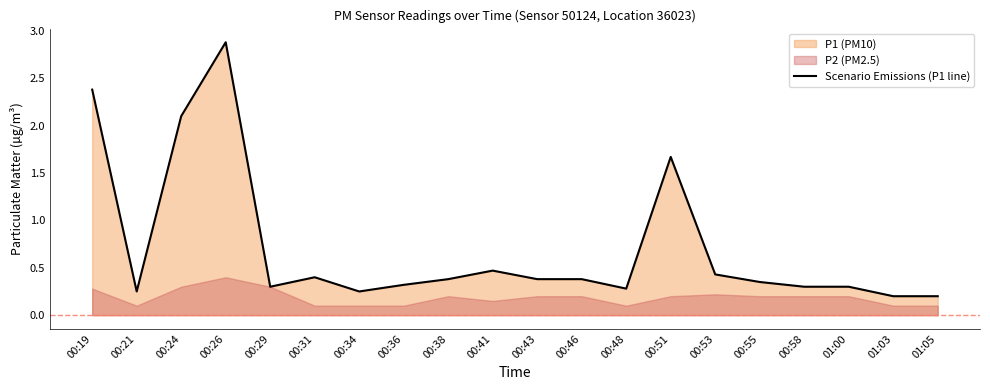

How many interior local valleys (lower than both neighbors) does the data have?

4